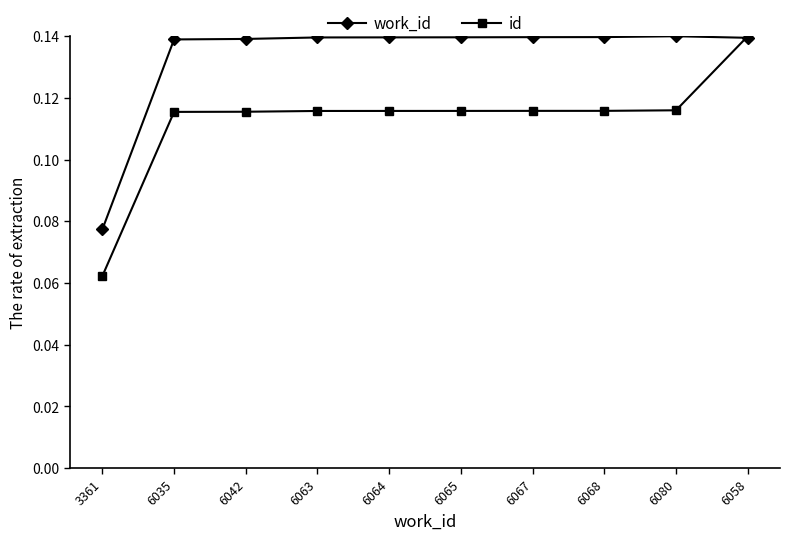

What position from the right is 6064?

6